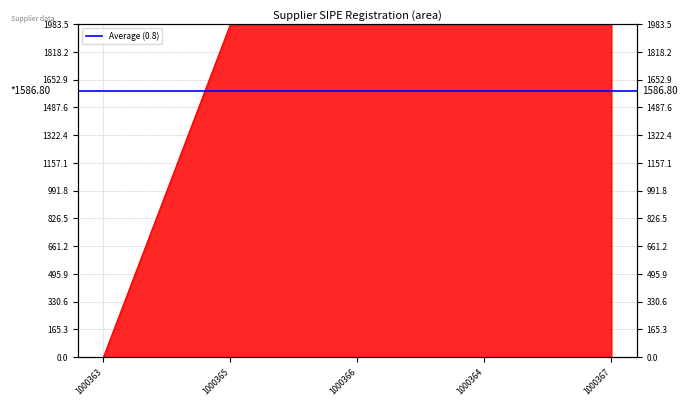

What is the ratio of the value at 1000364 to the value at 1000366?

1.0